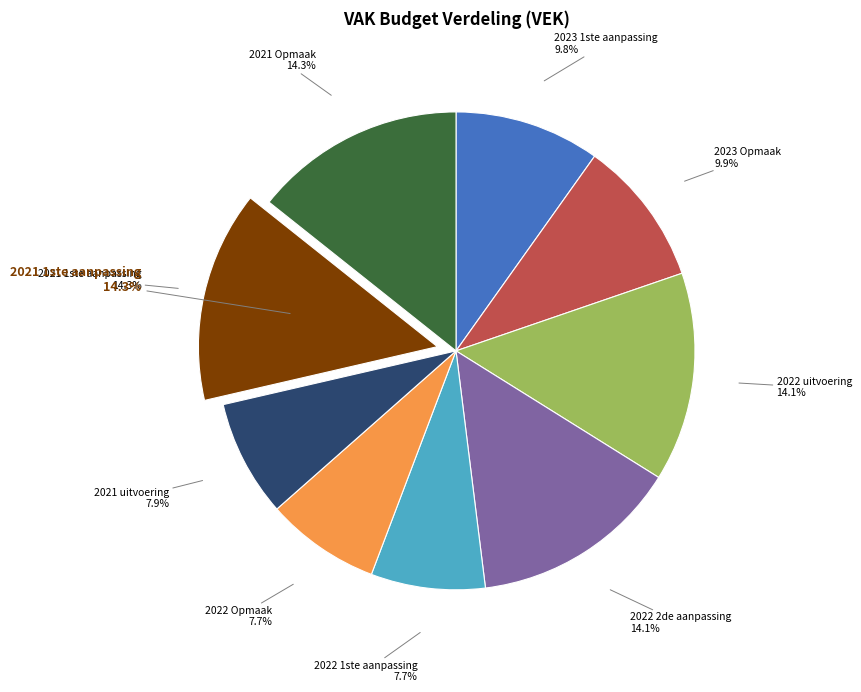

What is the largest slice in the pie chart?

2021 1ste aanpassing